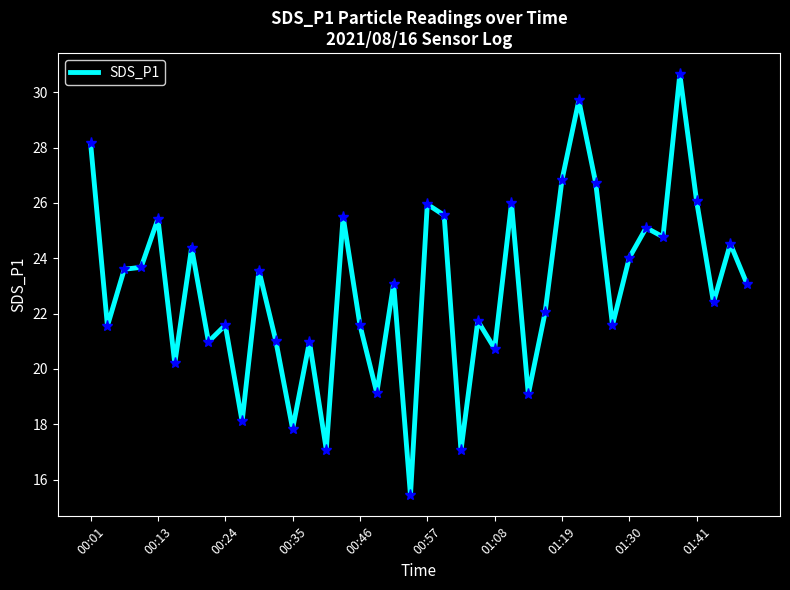

What is the difference between the maximum and minimum values?

15.2